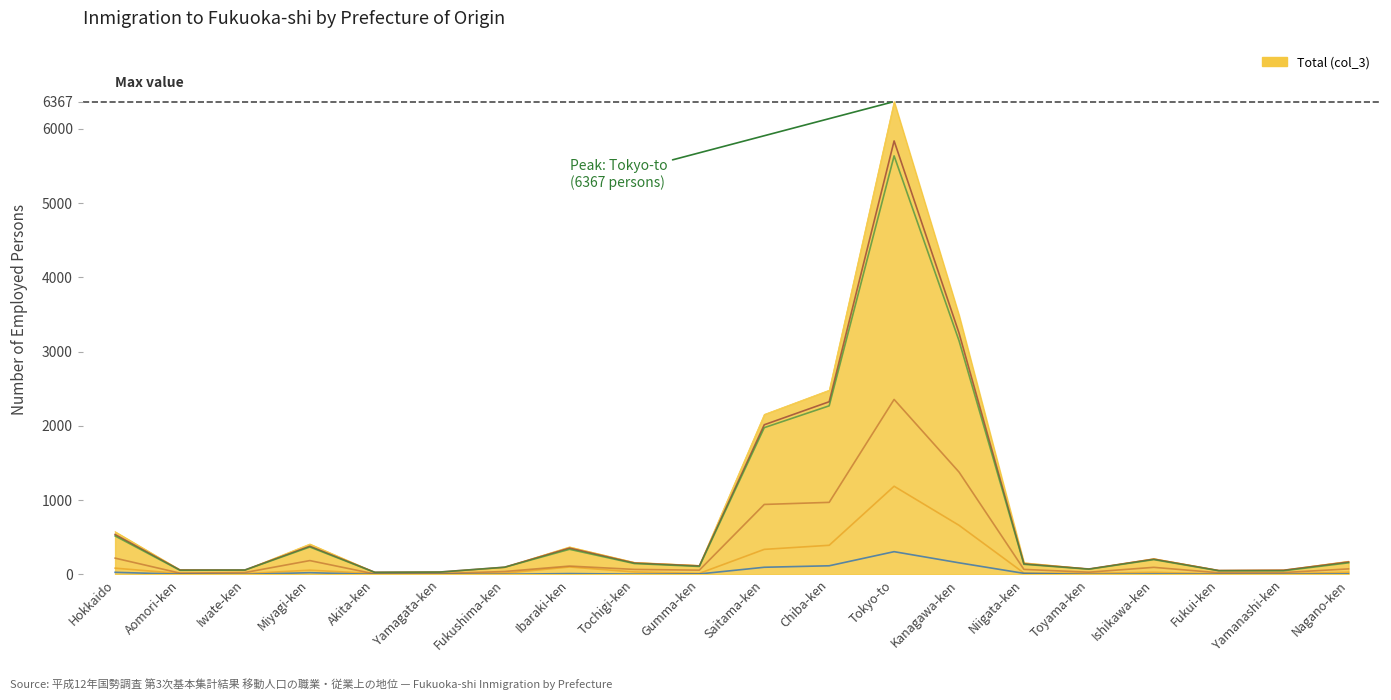

The value of Directors (col_16) at Yamanashi-ken is 2. True or false?

True